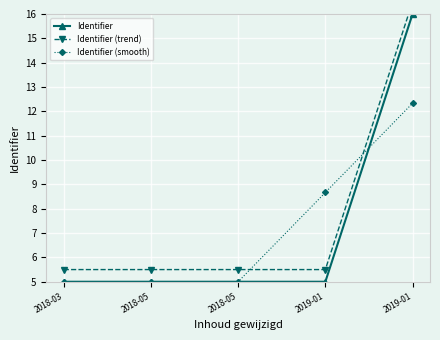

What is the lowest value of the Identifier (trend) series?

5.5